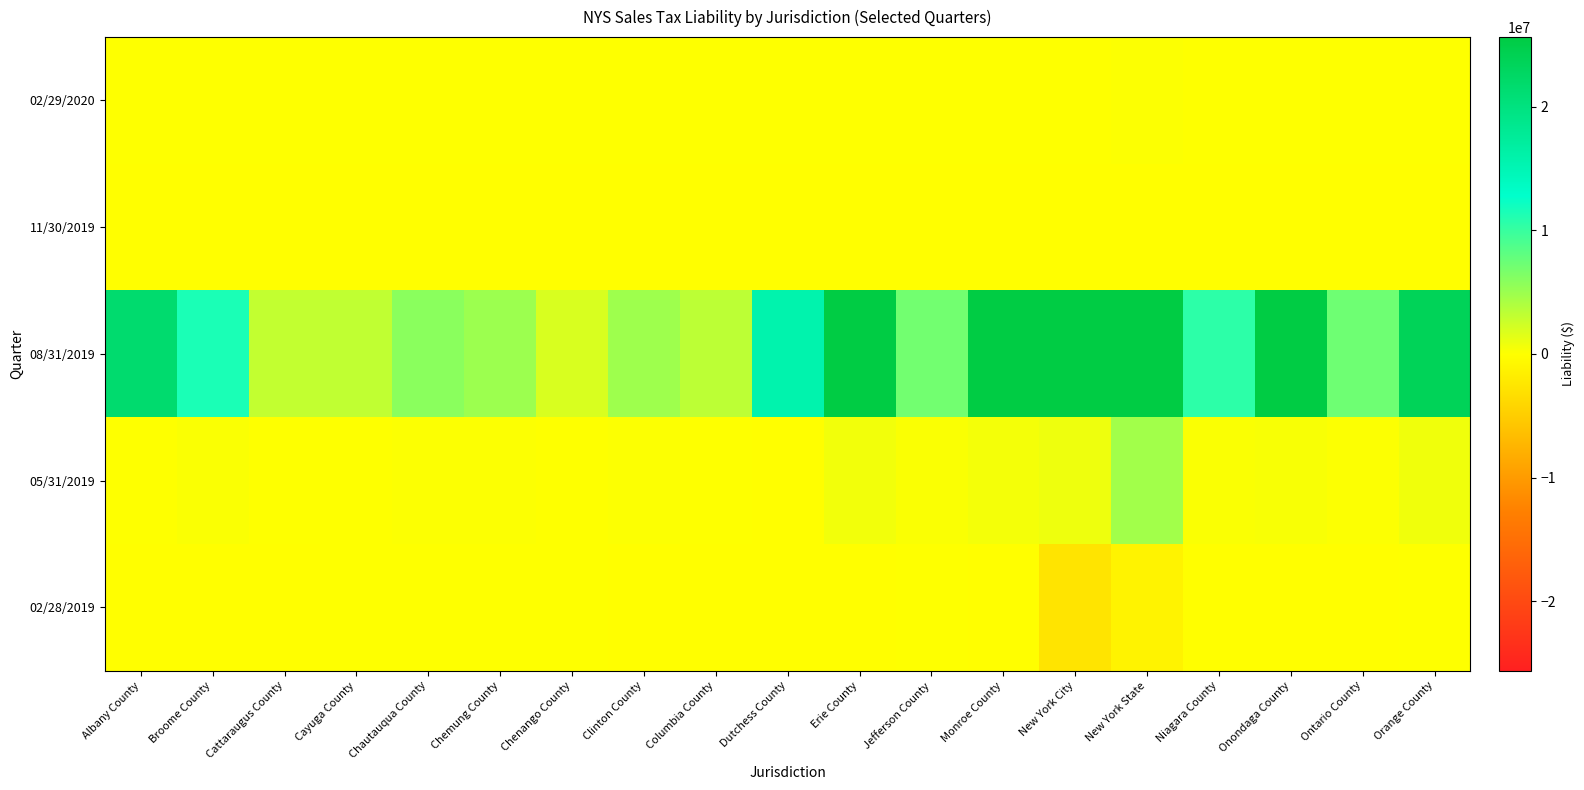

Which series changed the most between Chautauqua County and Ontario County?

08/31/2019